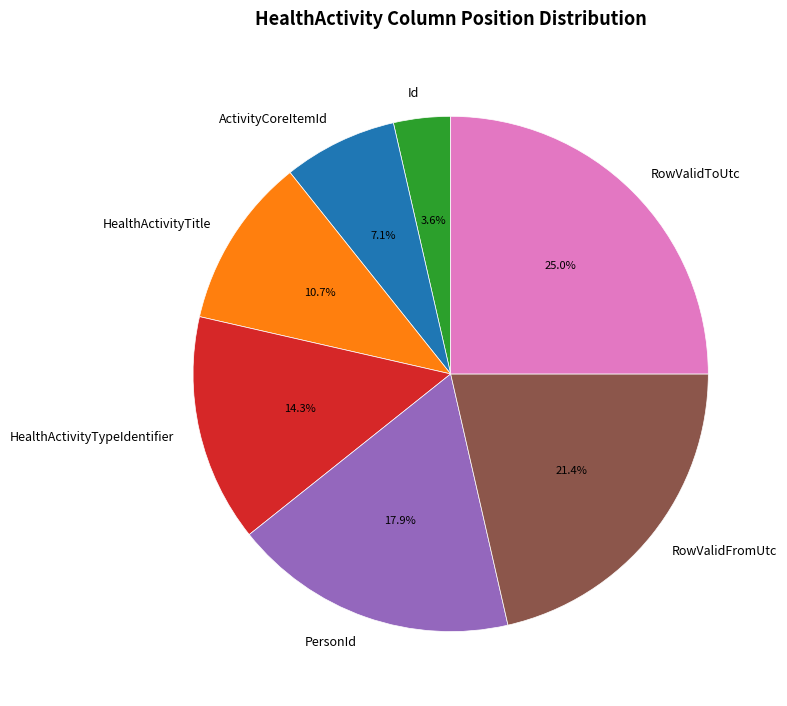

Which has a higher value, RowValidFromUtc or RowValidToUtc?

RowValidToUtc